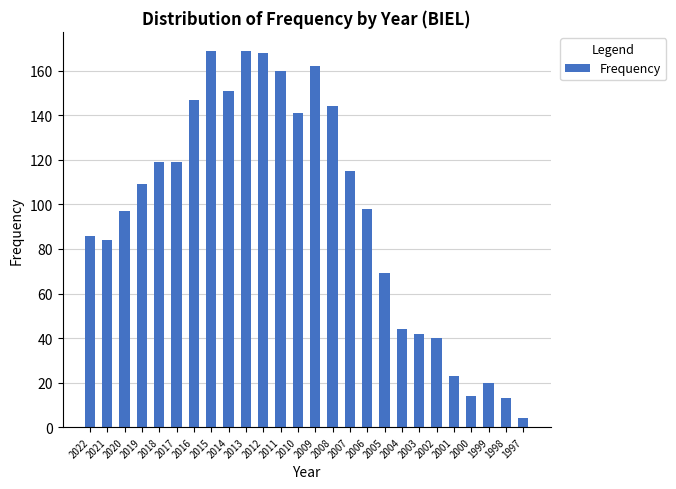

Which category has the lowest value across all series?

1997